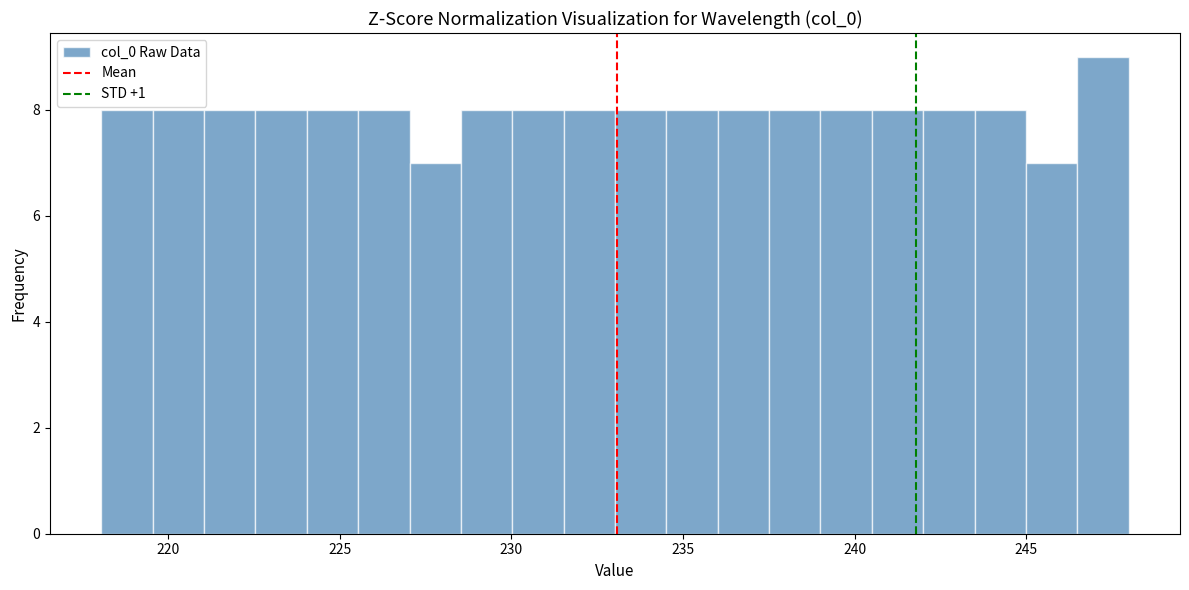

Around what value on the x-axis is the tallest bar? Give the approximate position of its centre, as read against the axis.

247.0